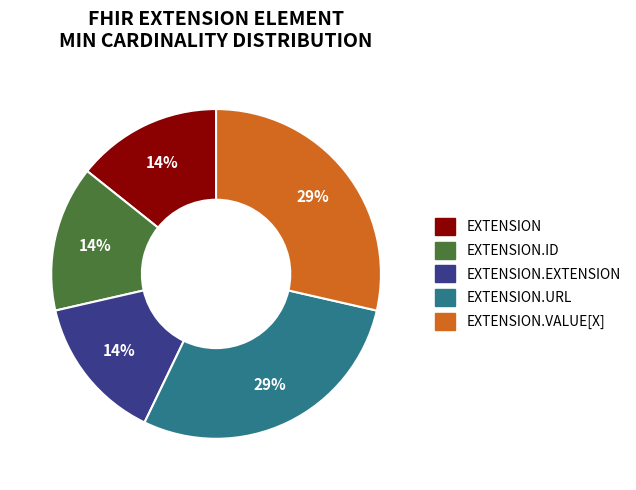

Does any single category account for the majority?

No